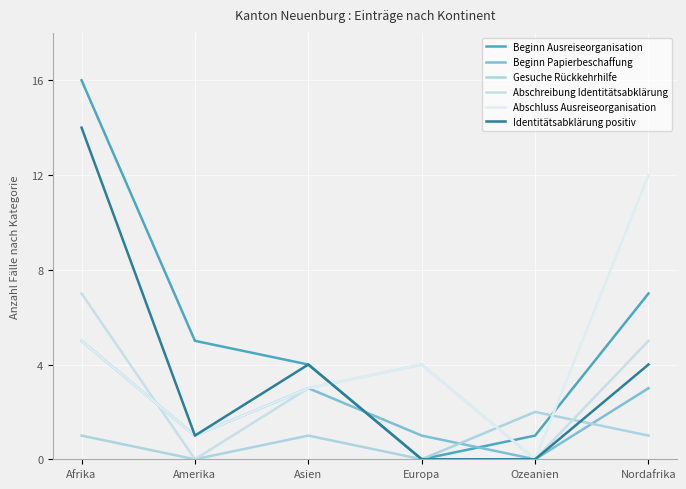

Does the chart display data point markers on the line(s)?

No